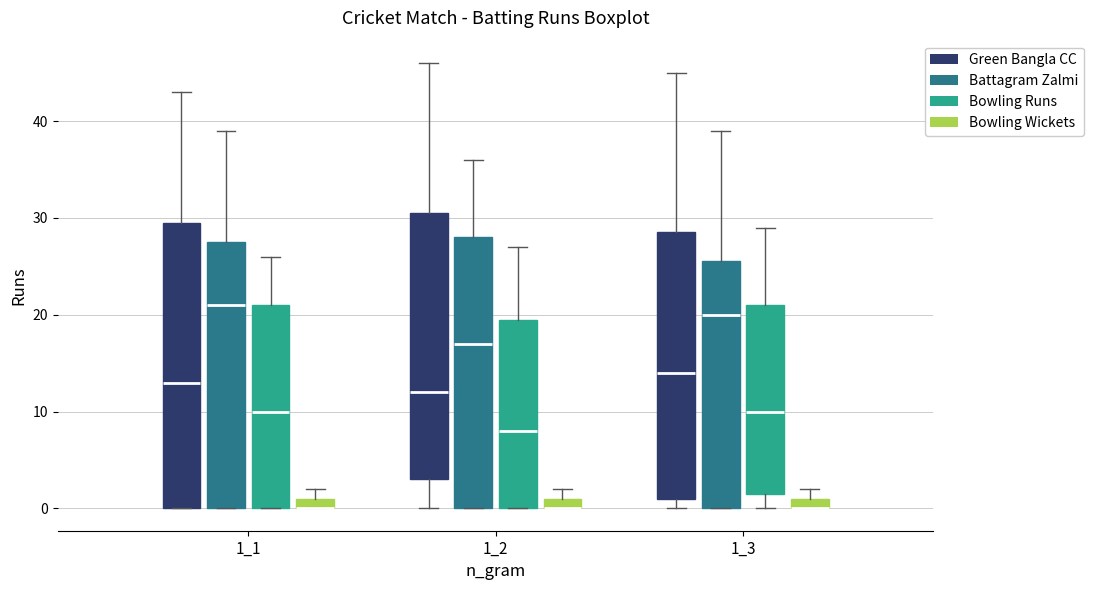

Comparing the boxes themselves (not the whiskers), which one is the tallest?

1_1 (Green Bangla CC)